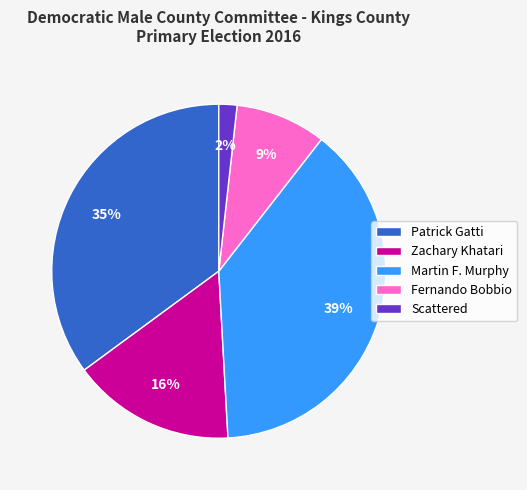

What is the smallest slice in the pie chart?

Scattered